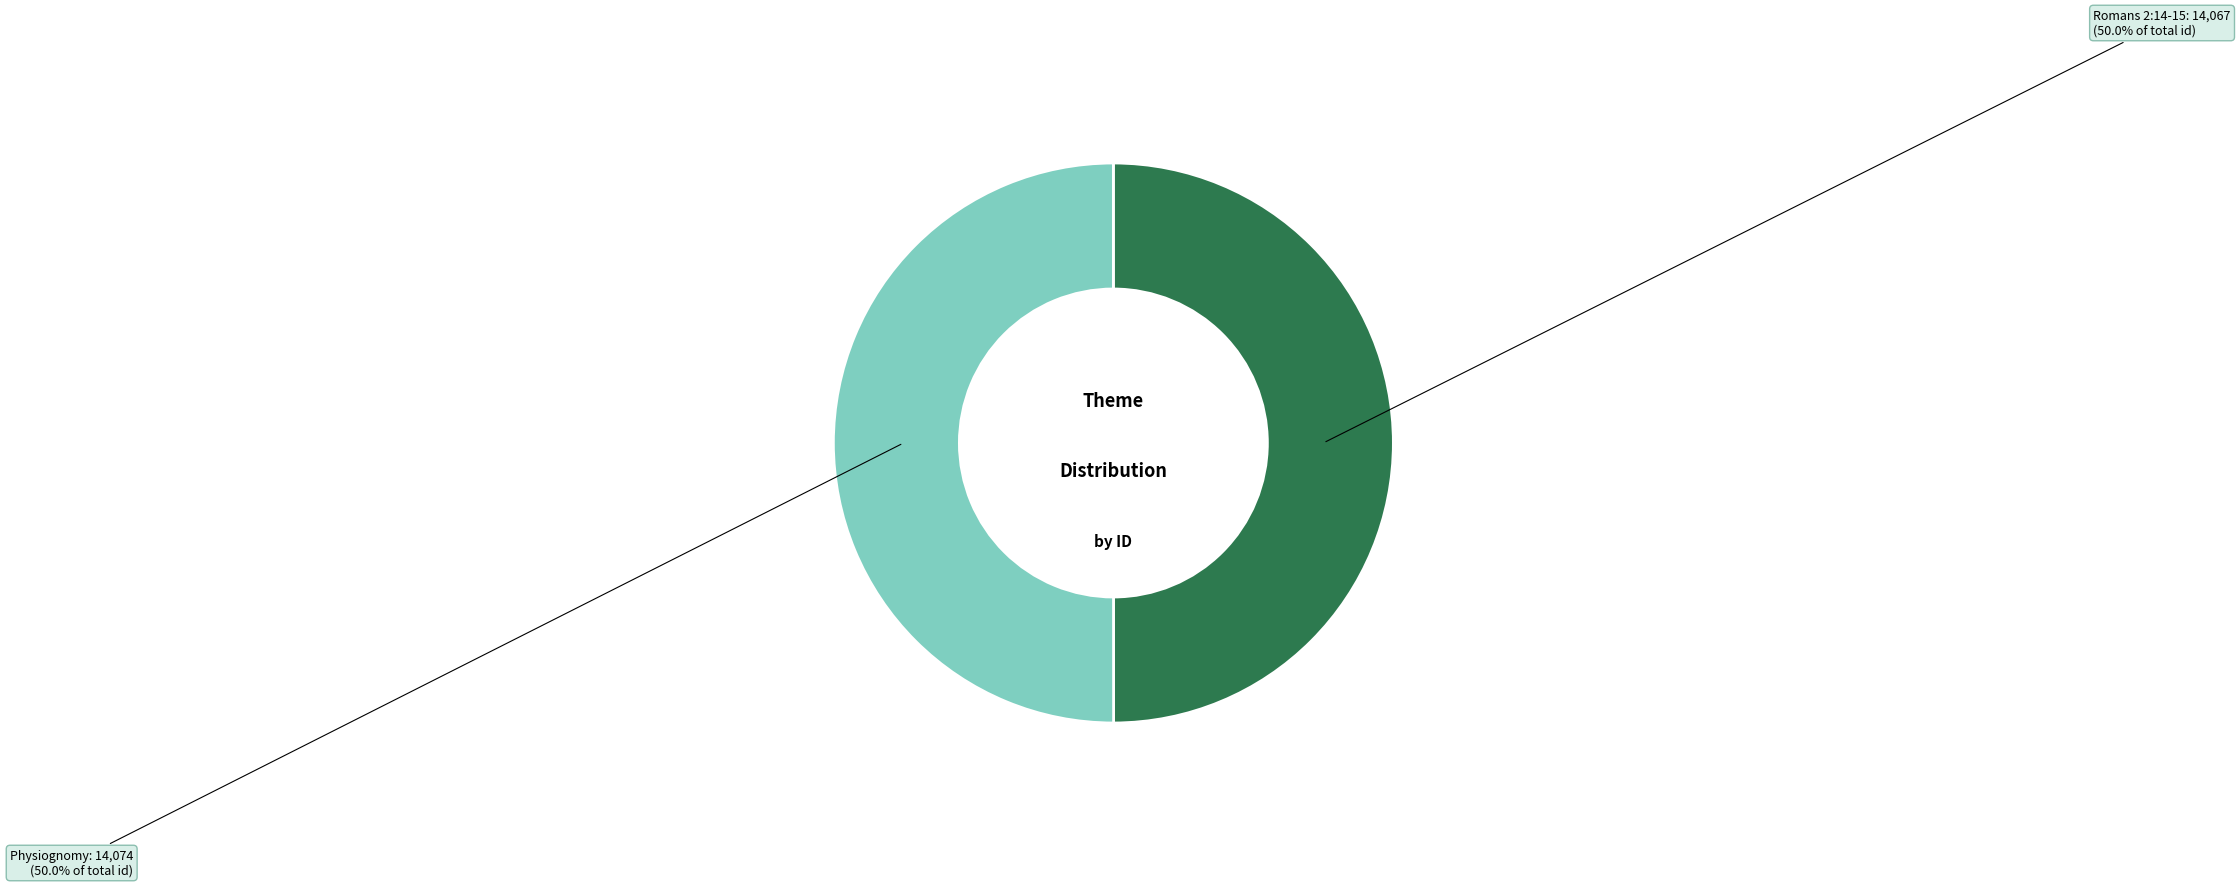

To the nearest percent, what is the average slice percentage?

50%